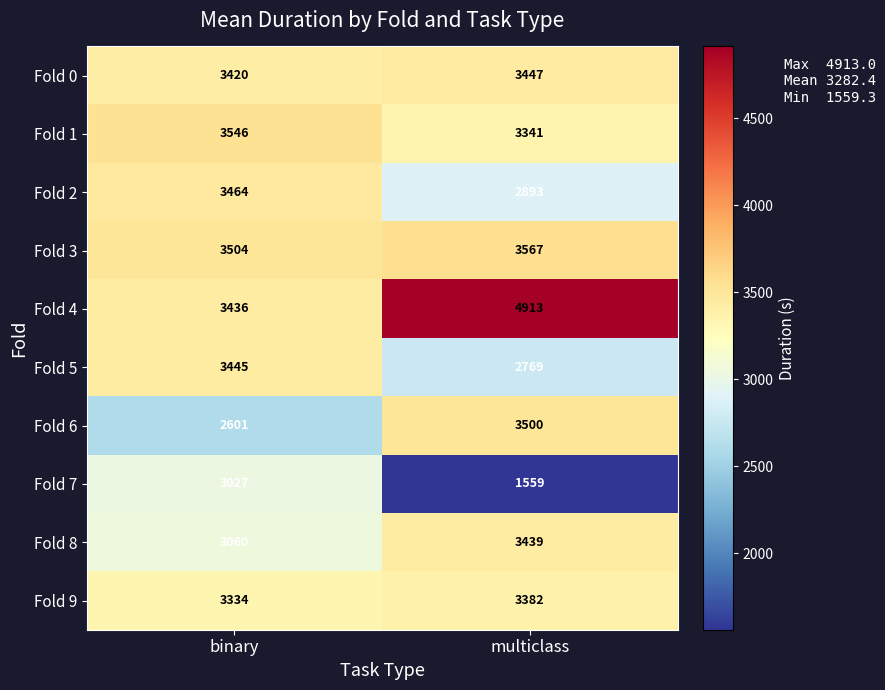

Reading left to right, extract all data points from this chart.

Fold 0: 3420	3447
Fold 1: 3546	3341
Fold 2: 3464	2893
Fold 3: 3504	3567
Fold 4: 3436	4913
Fold 5: 3445	2769
Fold 6: 2601	3500
Fold 7: 3027	1559
Fold 8: 3060	3439
Fold 9: 3334	3382